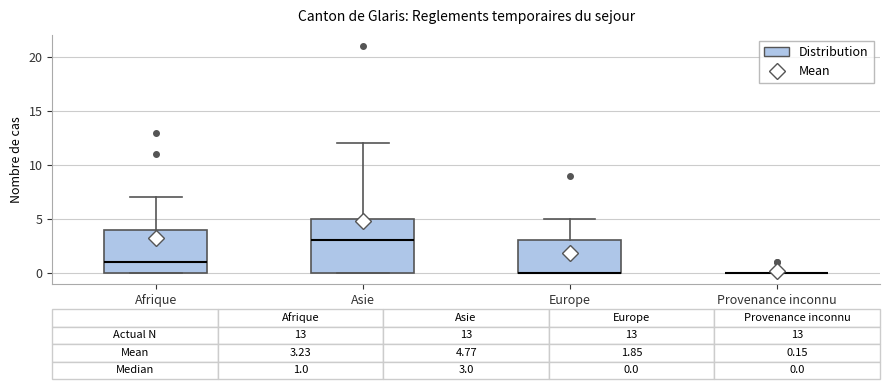

Which box is the tallest, from its lower edge to its upper edge?

Asie